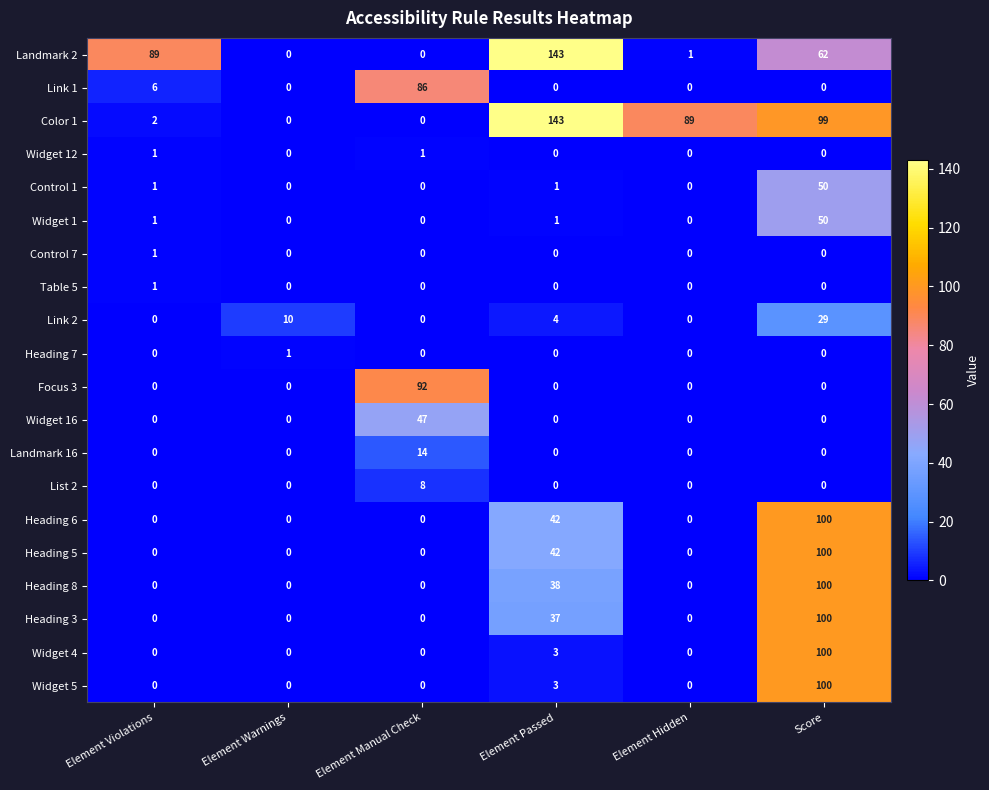

At which category does the chart reach its peak across all series?

Element Passed